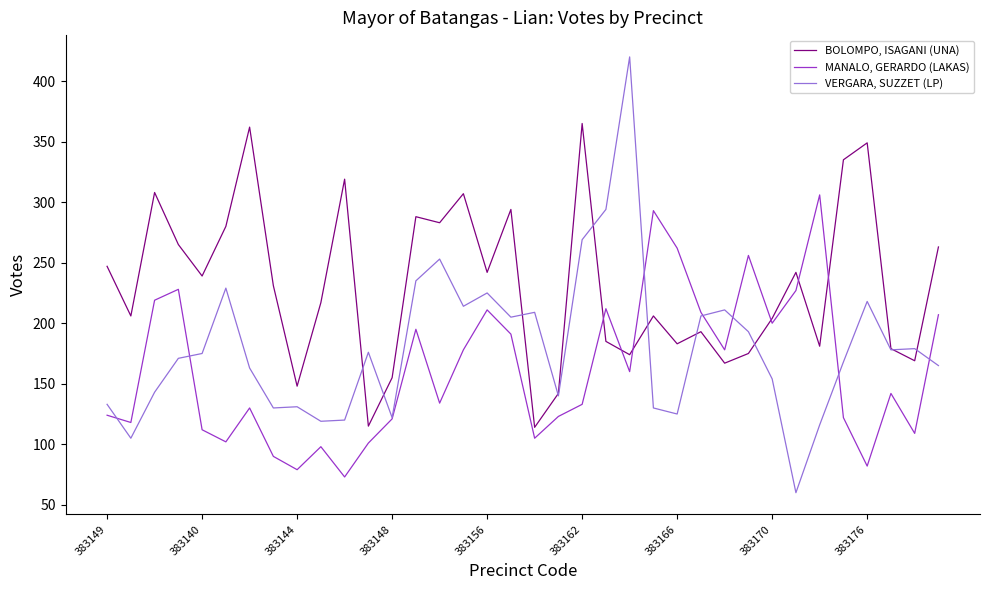

Which series has the largest range (max minus min)?

VERGARA, SUZZET (LP)